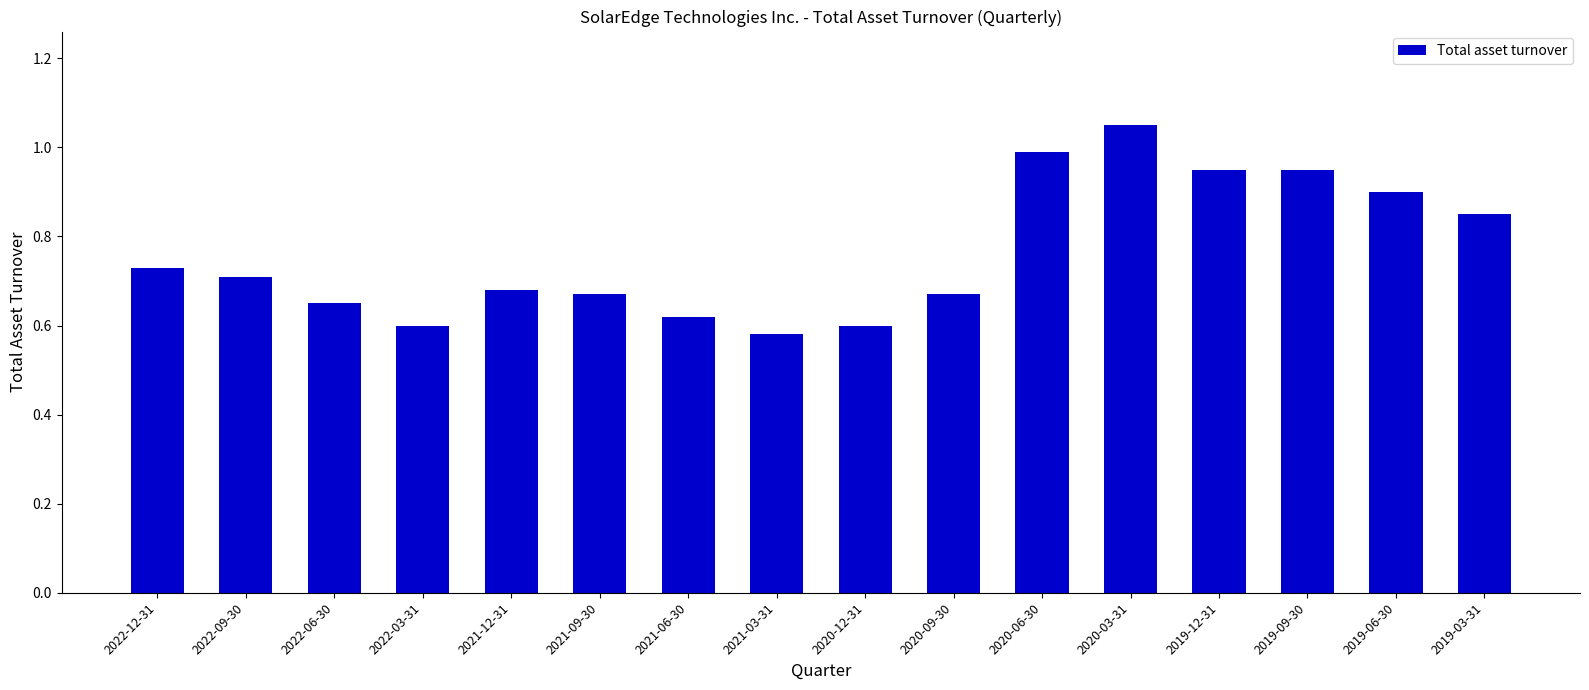

What is the change in value from 2022-12-31 to 2021-09-30?

-0.1